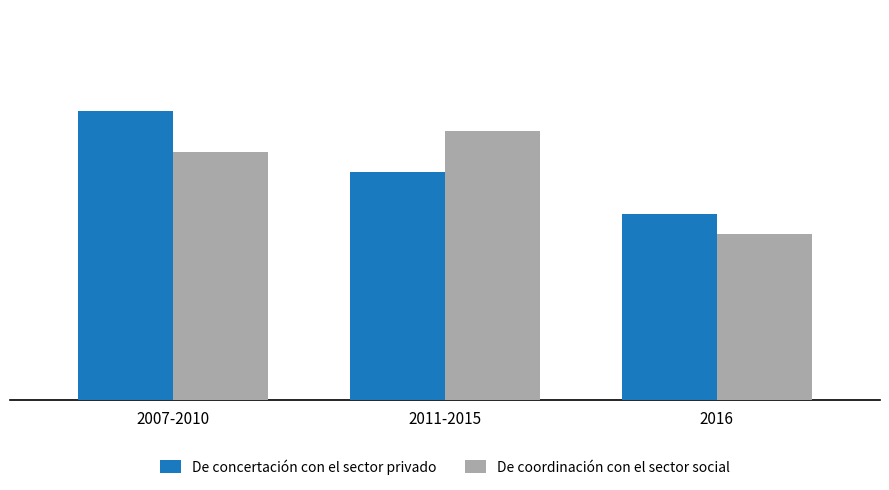

What is the sum of all De coordinación con el sector social values?

33